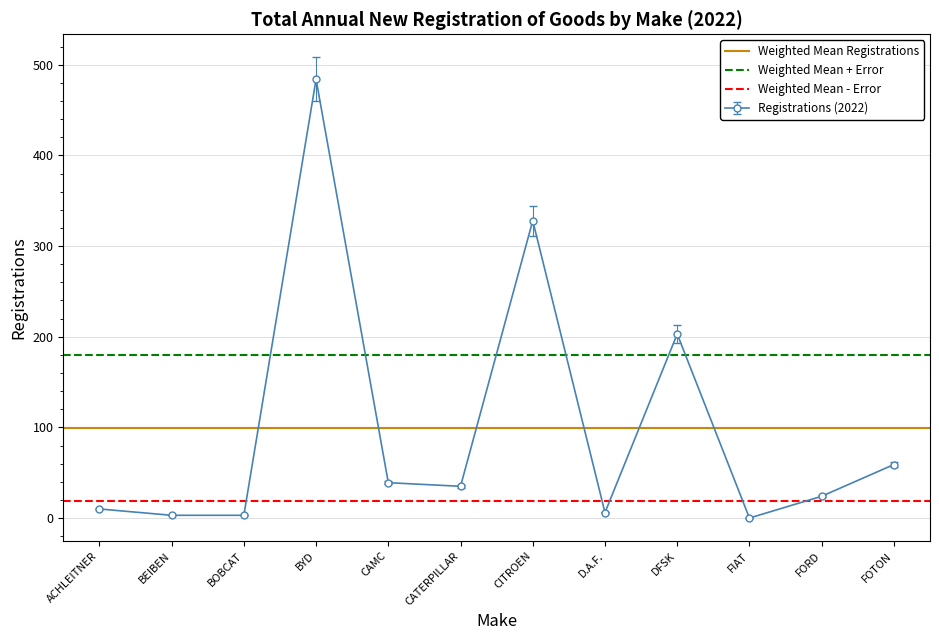

True or false: Registrations (2022) has more than 1 interior local peaks.

True